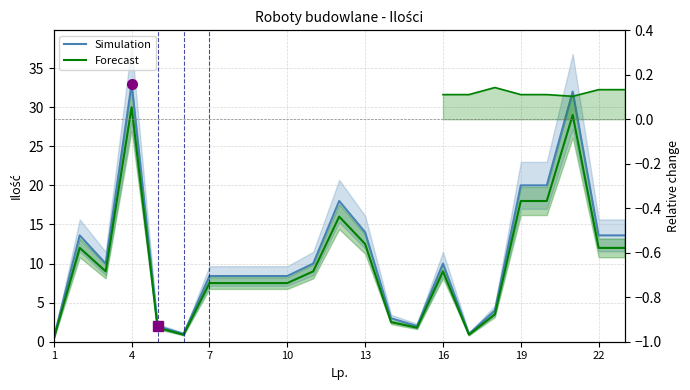

What is the sum of all Simulation values?

254.9